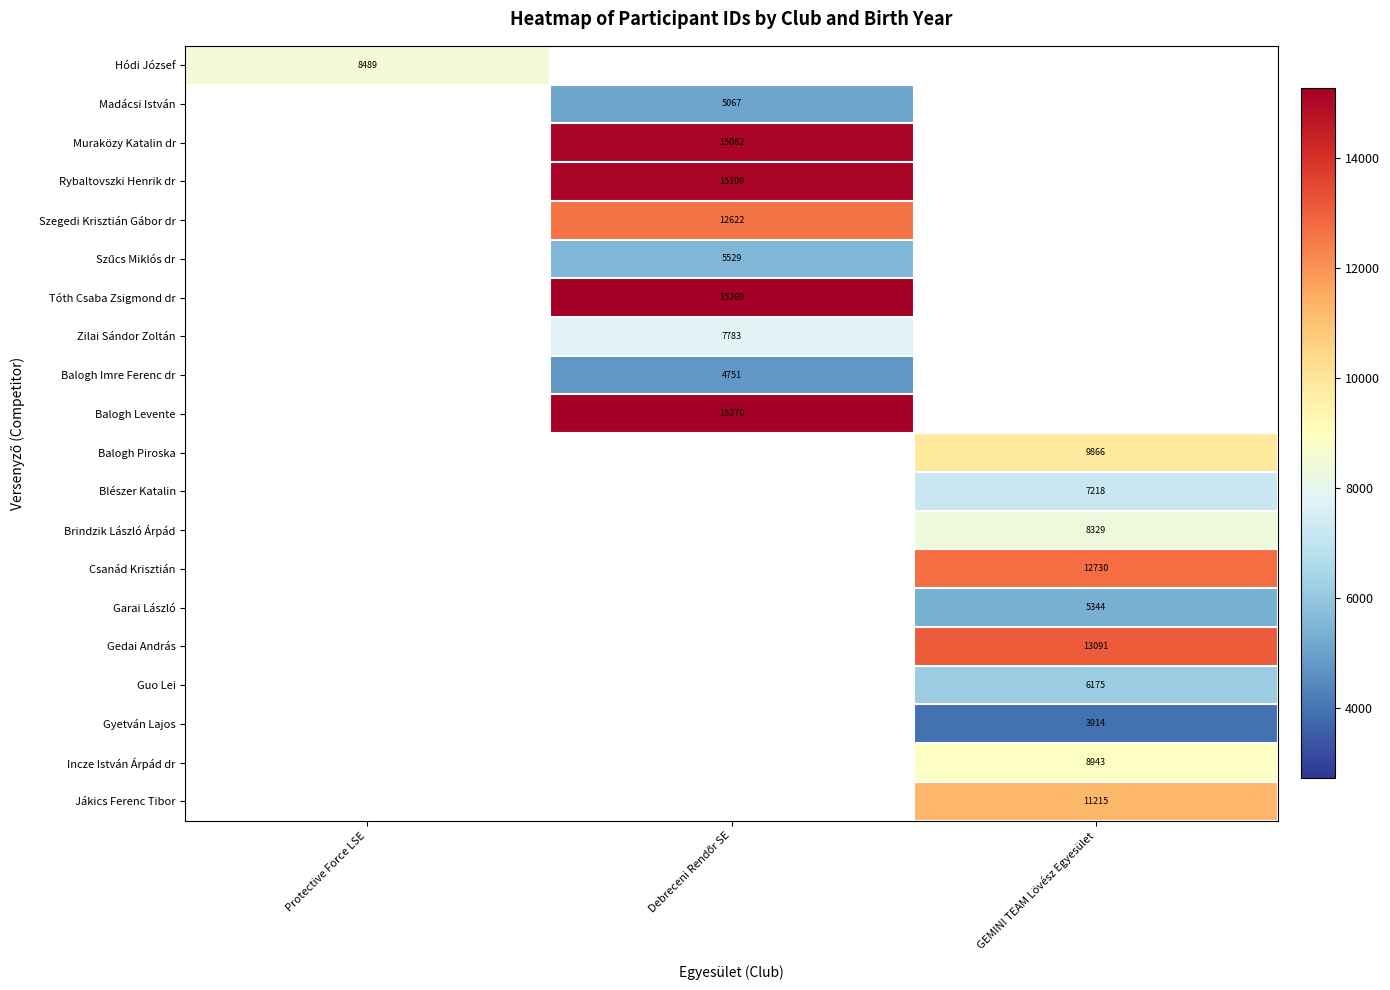

Which category has the highest value across all series?

Debreceni Rendőr SE